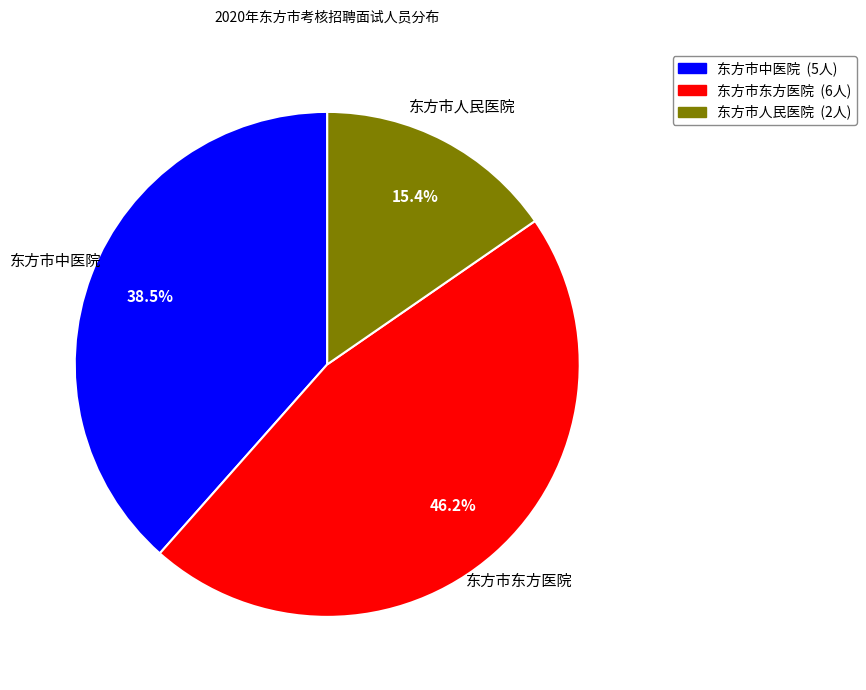

Does 东方市人民医院 represent more than half of the total?

No